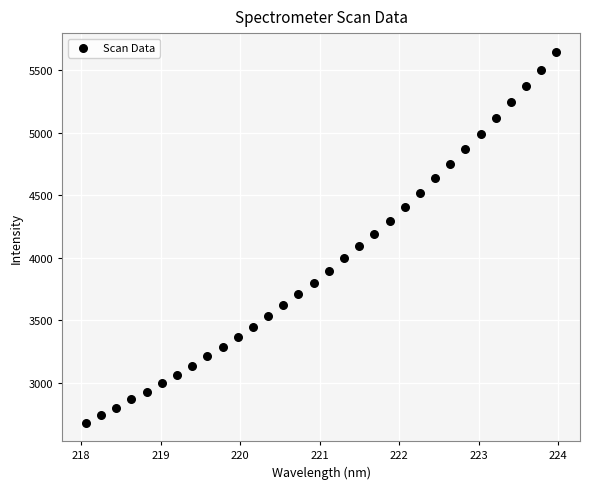

What is the range of X values (max minus min)?

5.9